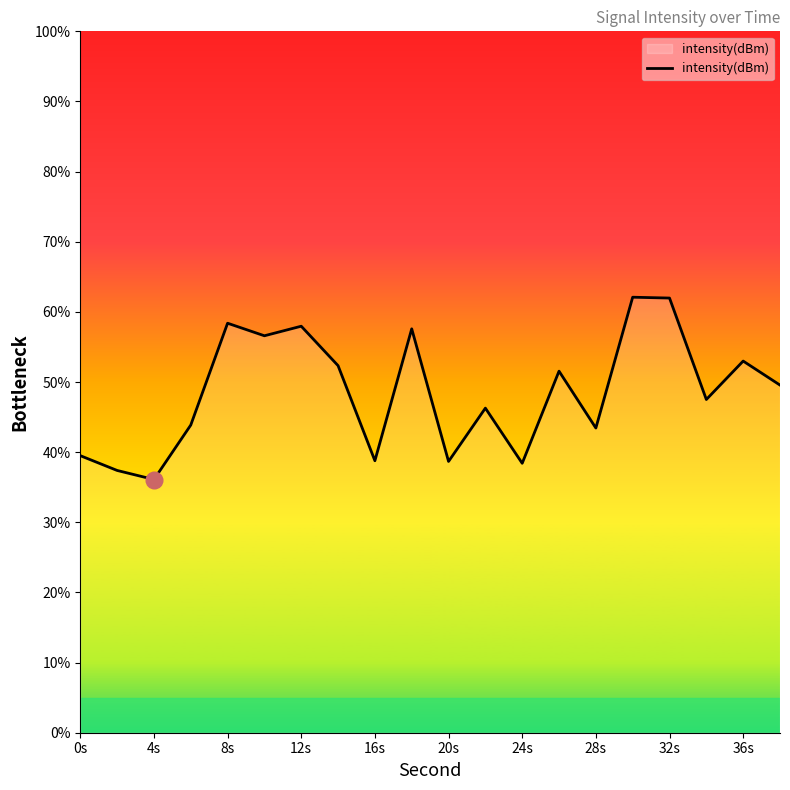

What is the greatest value displayed?

62.1